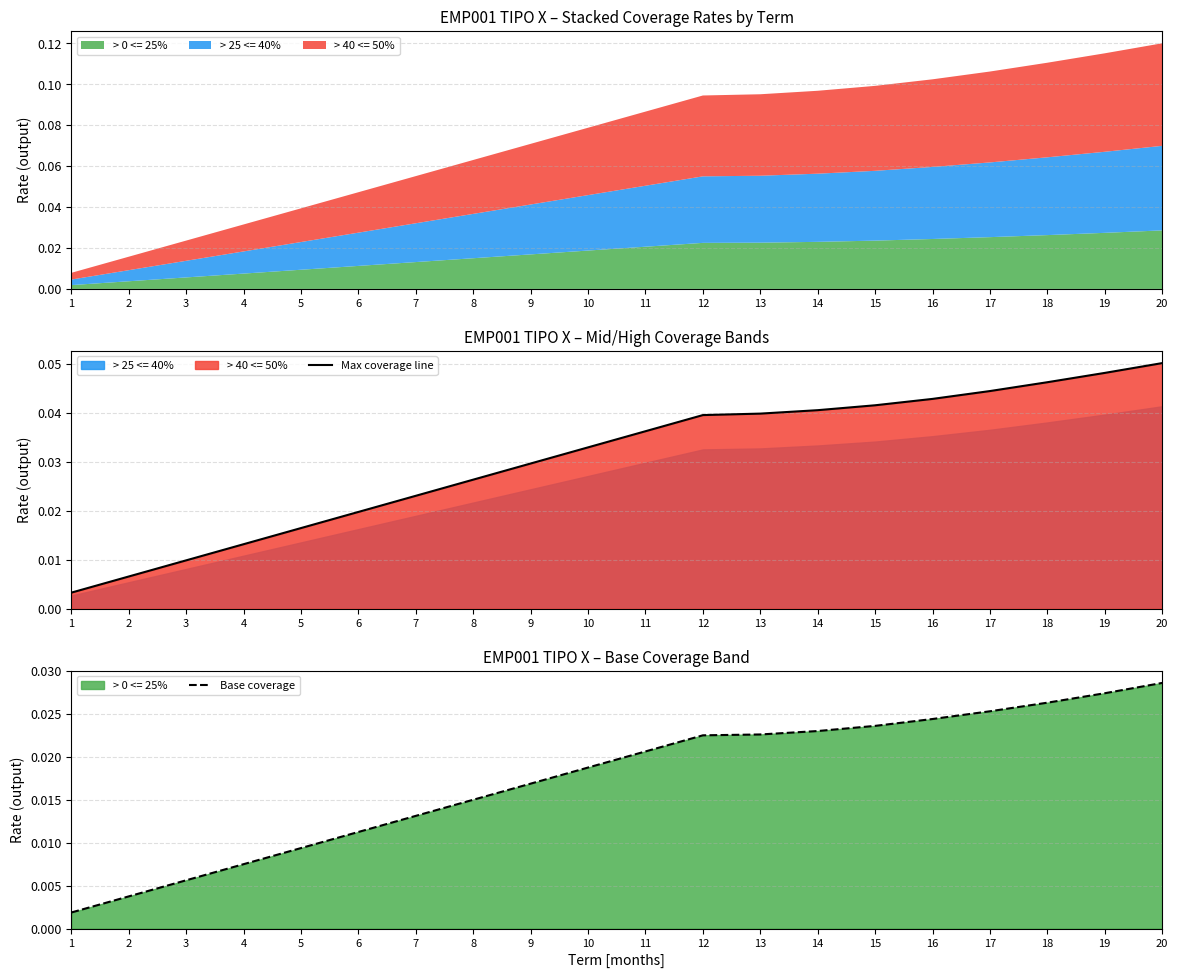

At which category does the chart reach its peak across all series?

20